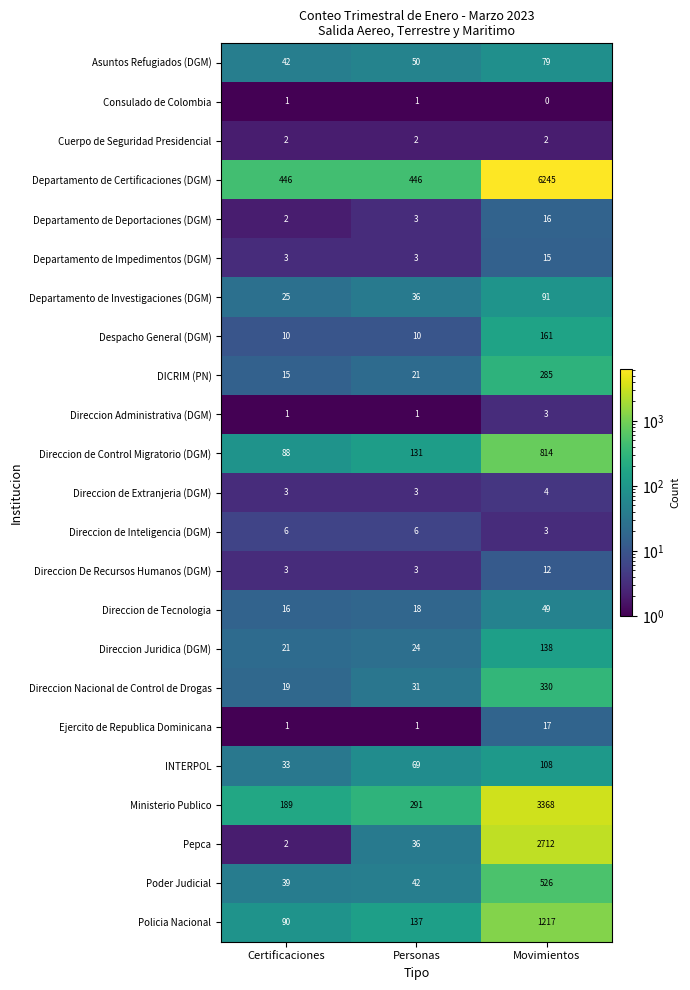

What value does the Direccion Nacional de Control de Drogas series have at Movimientos?

330